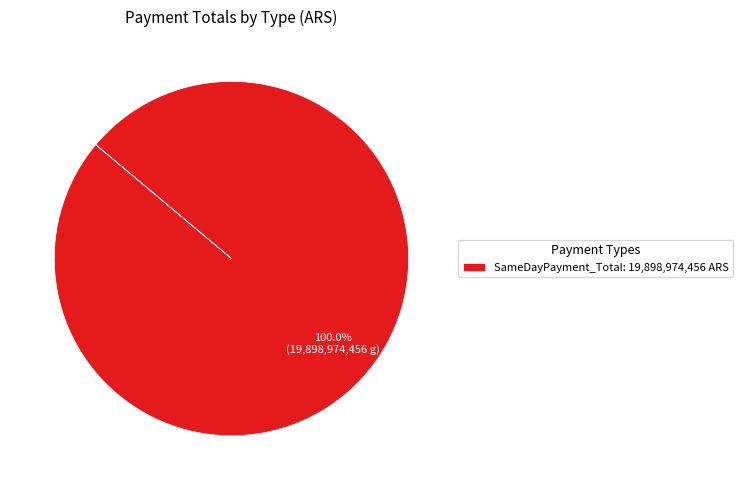

Is there a majority slice in this chart?

Yes